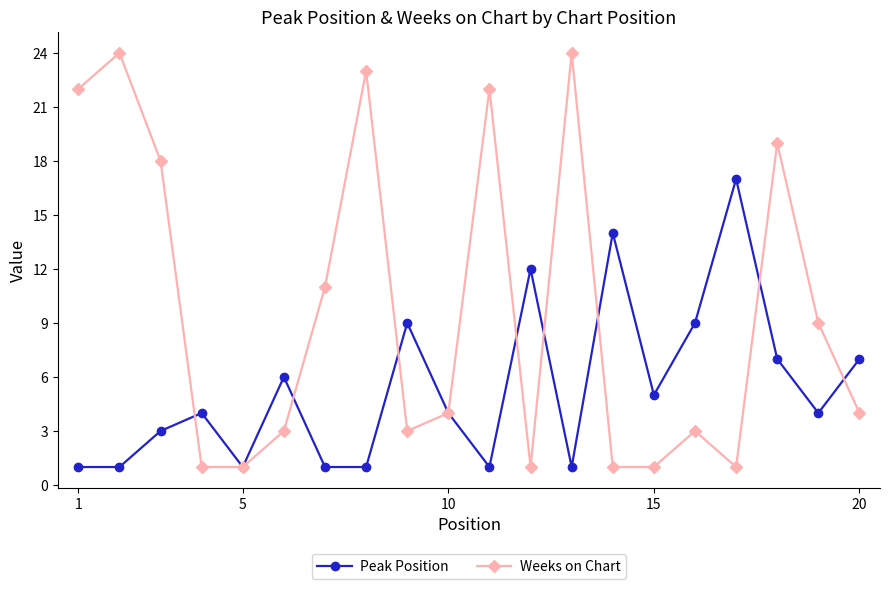

True or false: Peak Position has more than 2 interior local peaks.

True